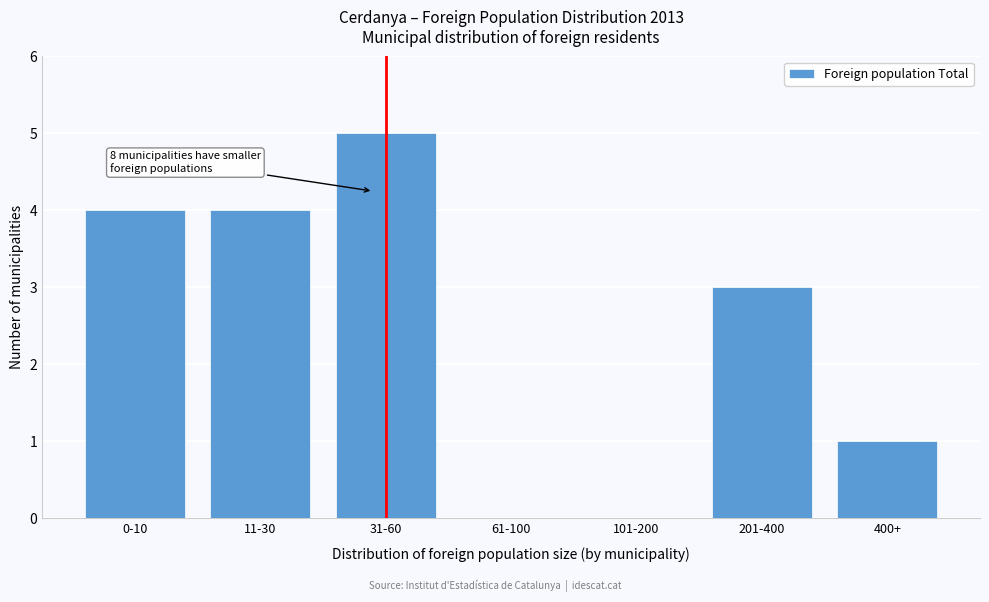

Reading left to right, list all the values displayed in this chart.

0-10=4	11-30=4	31-60=5	61-100=0	101-200=0	201-400=3	400+=1